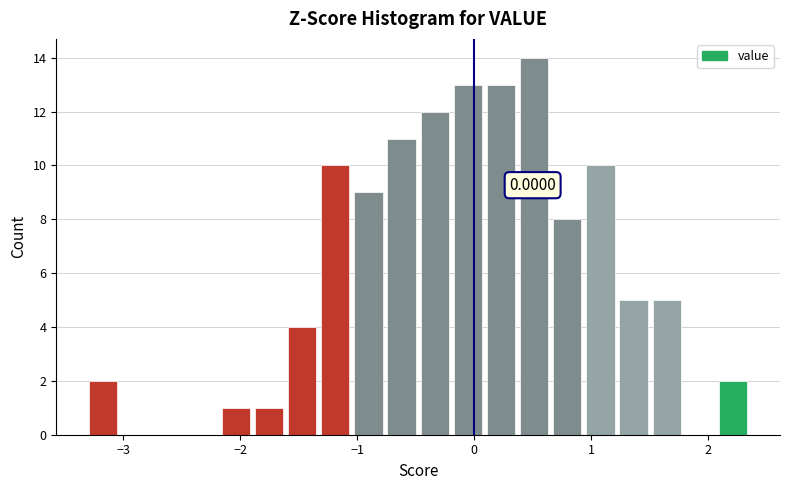

Around what value on the x-axis is the tallest bar? Give the approximate position of its centre, as read against the axis.

0.5